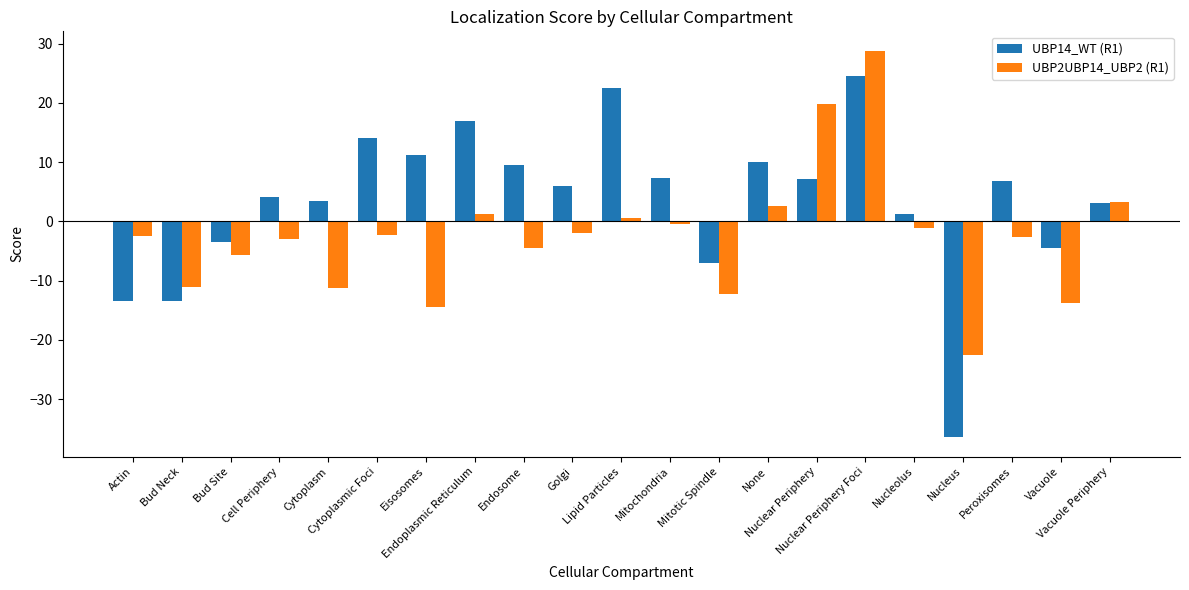

Rank the series by their maximum value, from highest to lowest.

UBP2UBP14_UBP2 (R1), UBP14_WT (R1)